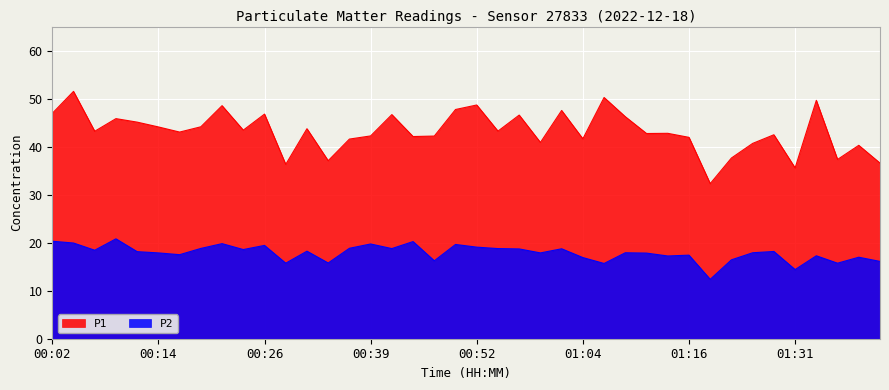

How many lines are shown in the chart?

2